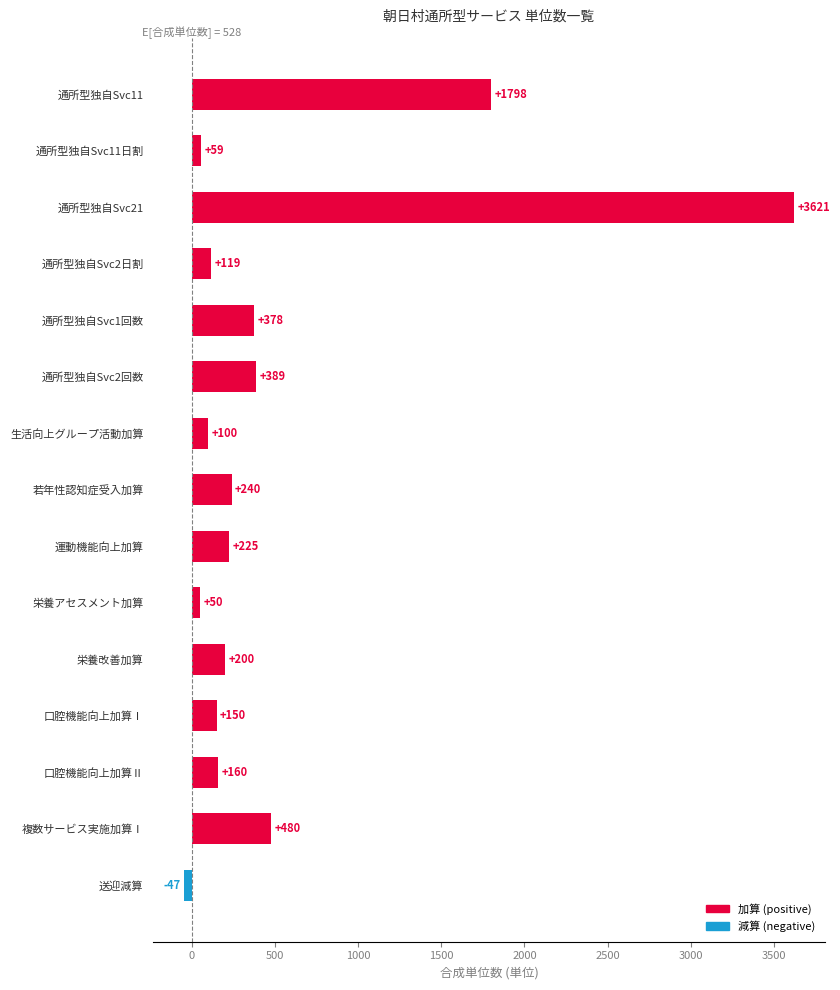

What is the difference between the second highest and minimum values?

1845